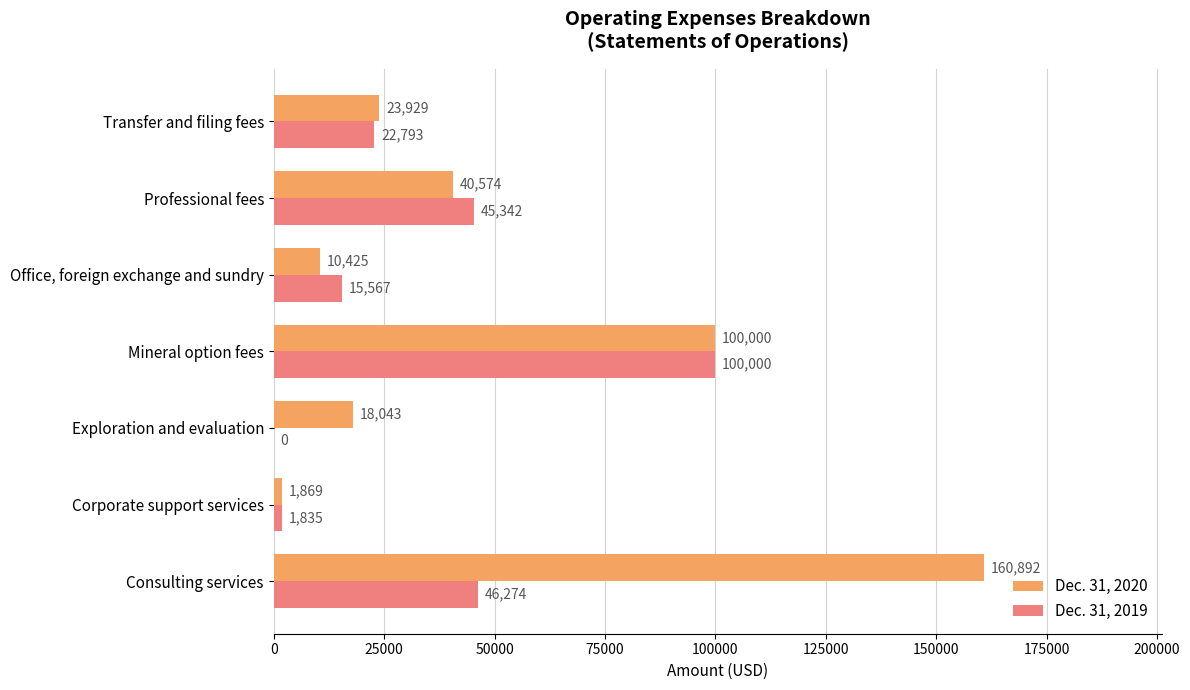

What is the total value across all series at Transfer and filing fees?

46722